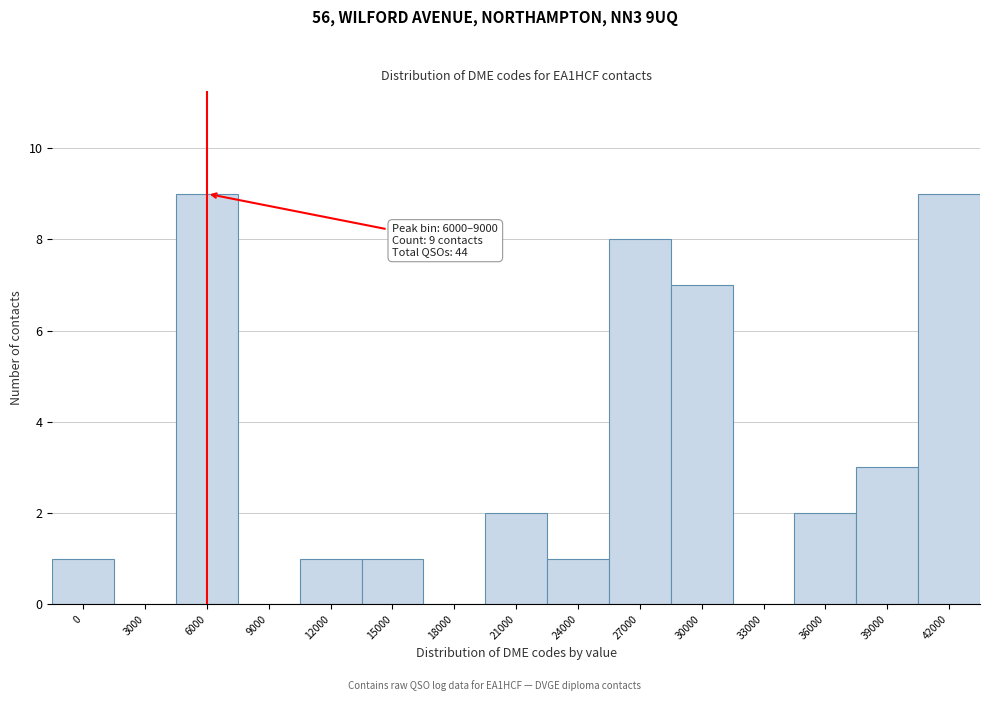

Reading left to right, what are all the values shown in this chart?

0=1	3000=0	6000=9	9000=0	12000=1	15000=1	18000=0	21000=2	24000=1	27000=8	30000=7	33000=0	36000=2	39000=3	42000=9